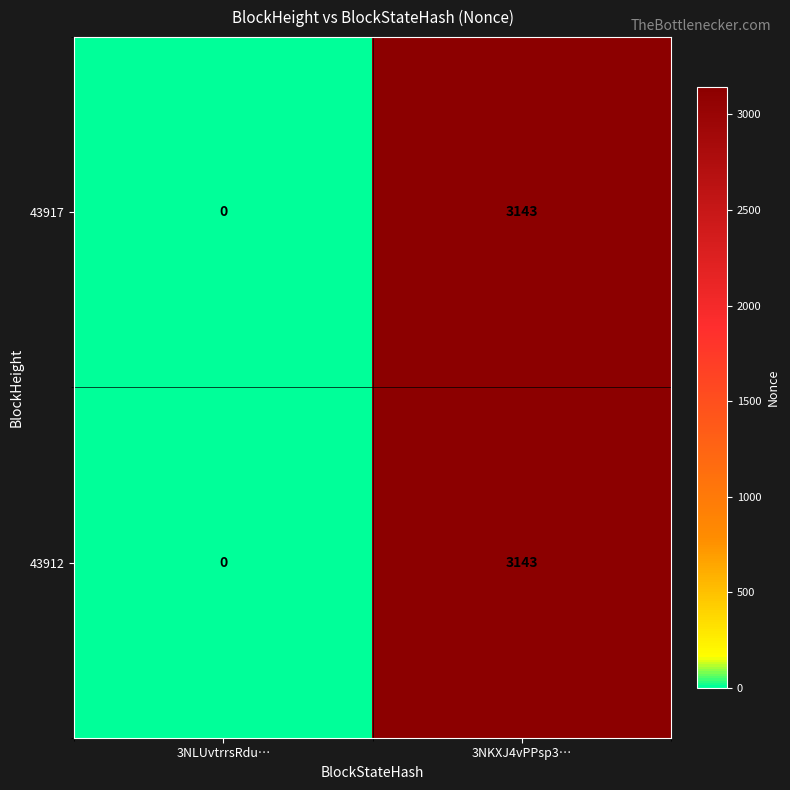

List the labels in order of 43912 value, largest first.

3NKXJ4vPPsp3…, 3NLUvtrrsRdu…